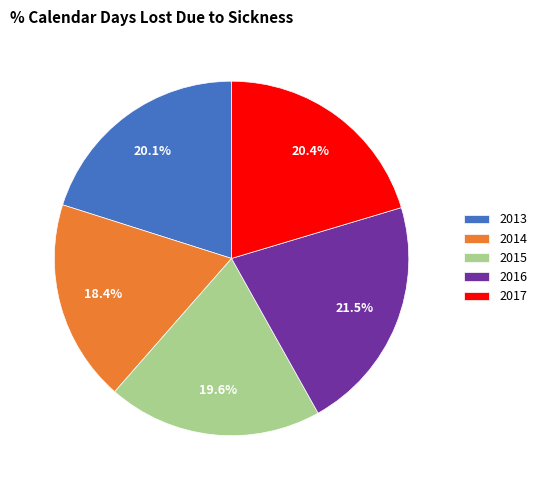

Approximately how many times larger is the value at 2013 compared to 2014?

1.1